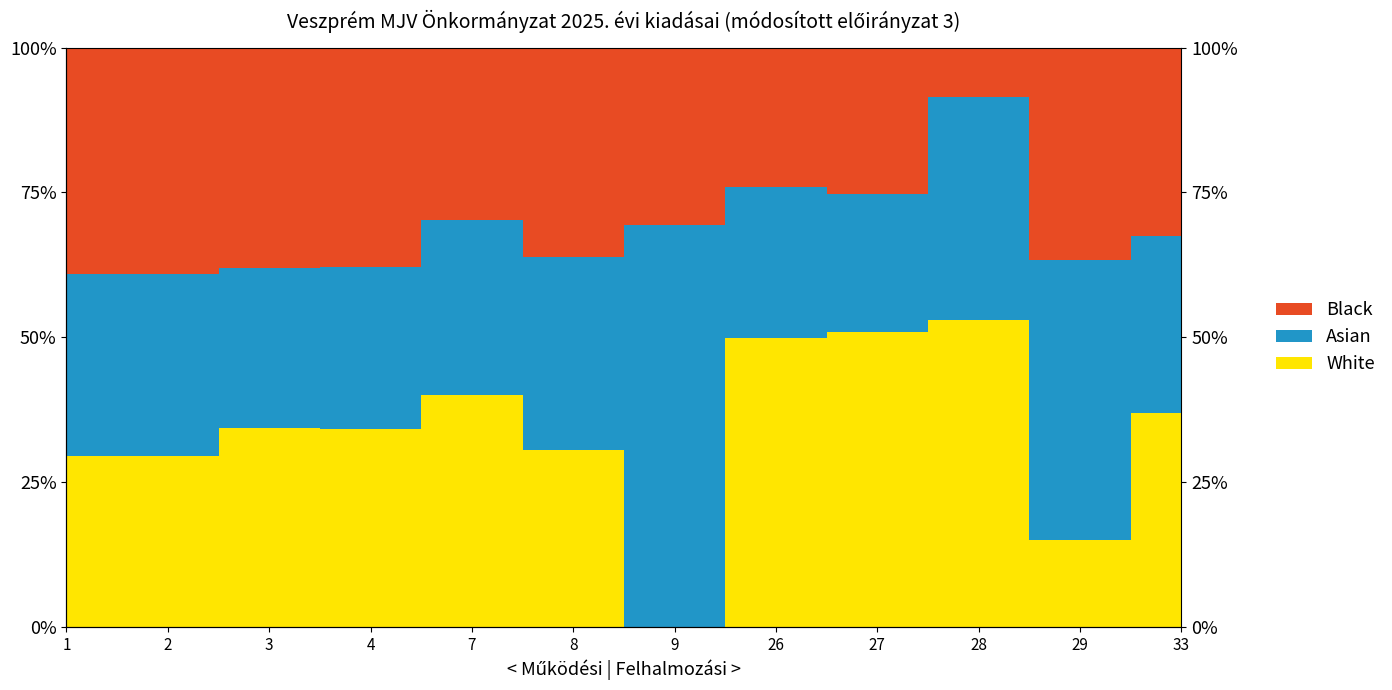

The value of Black at 26 is 68.7. True or false?

False